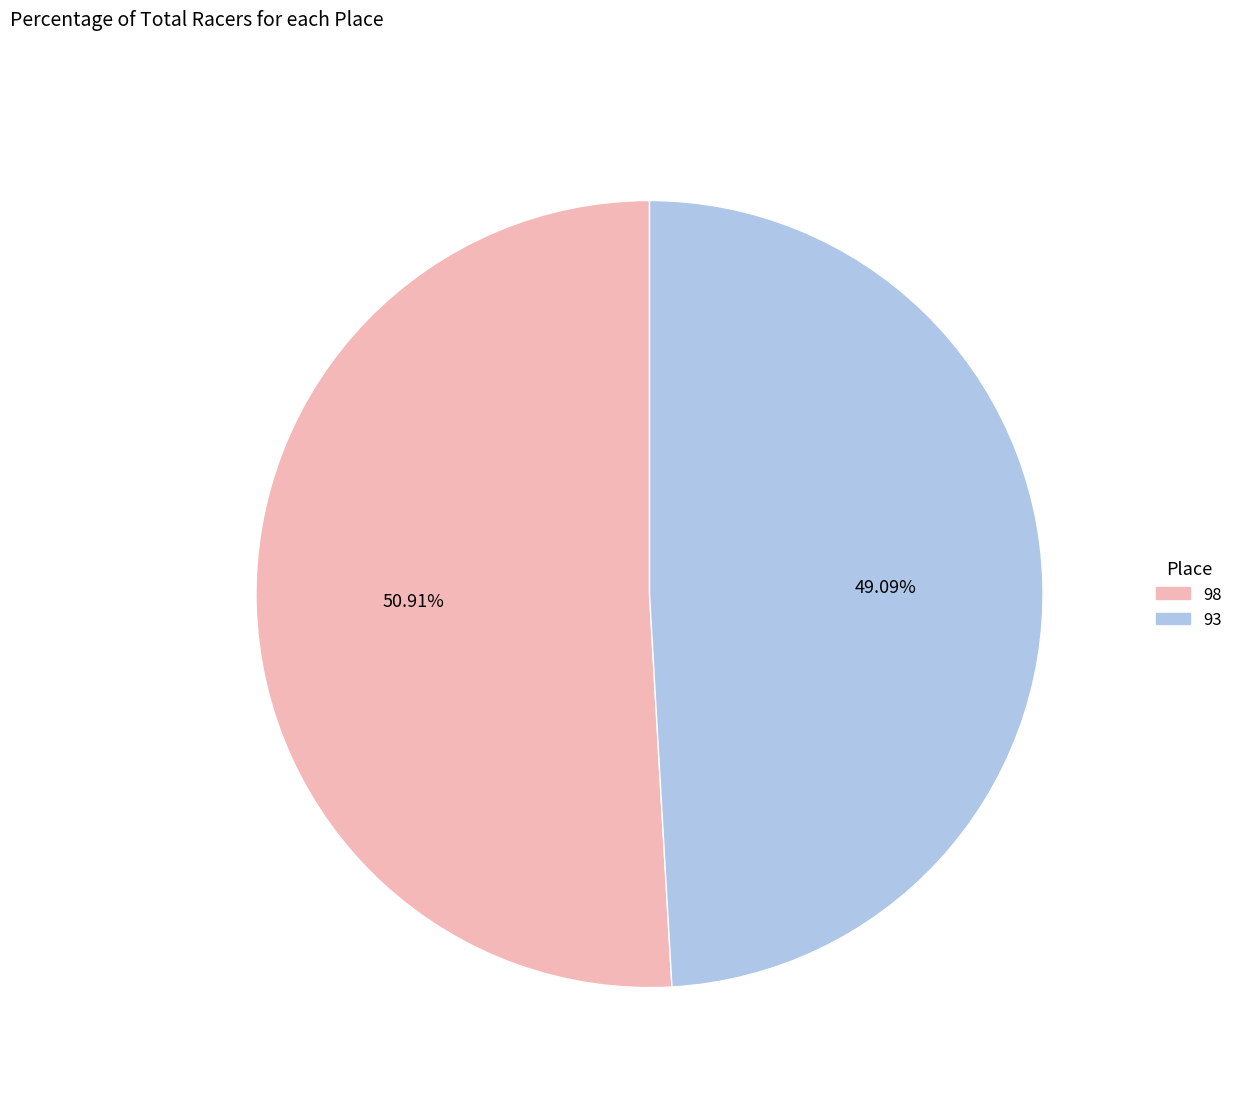

What is the majority slice?

98